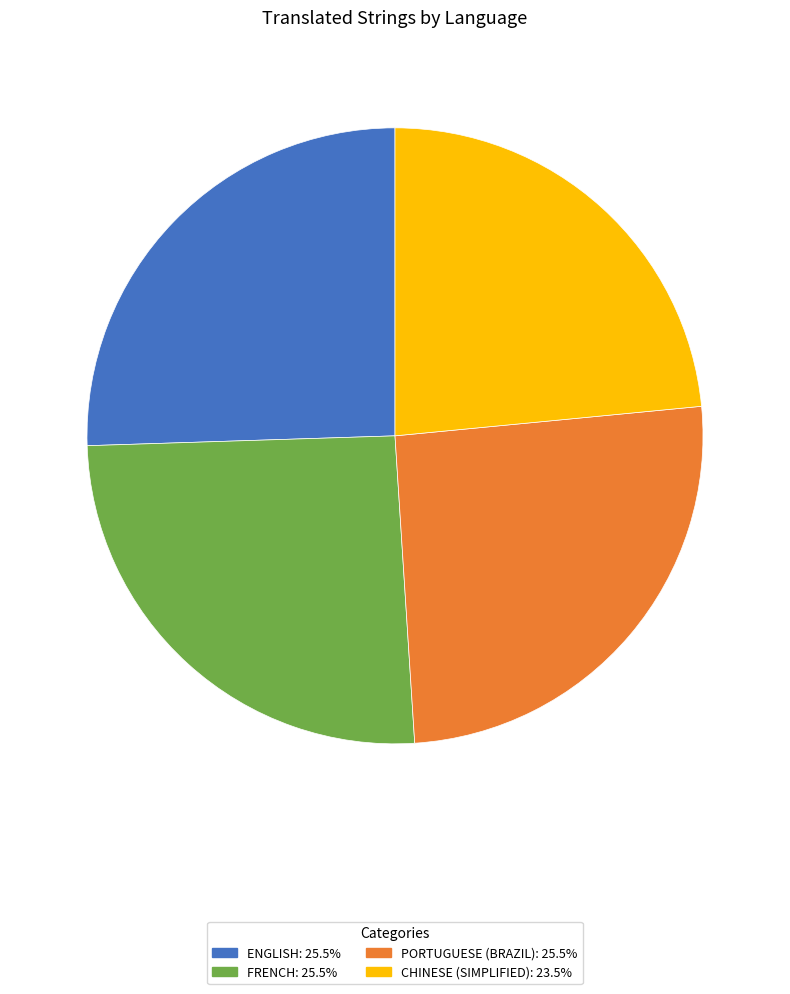

Does any single category account for the majority?

No